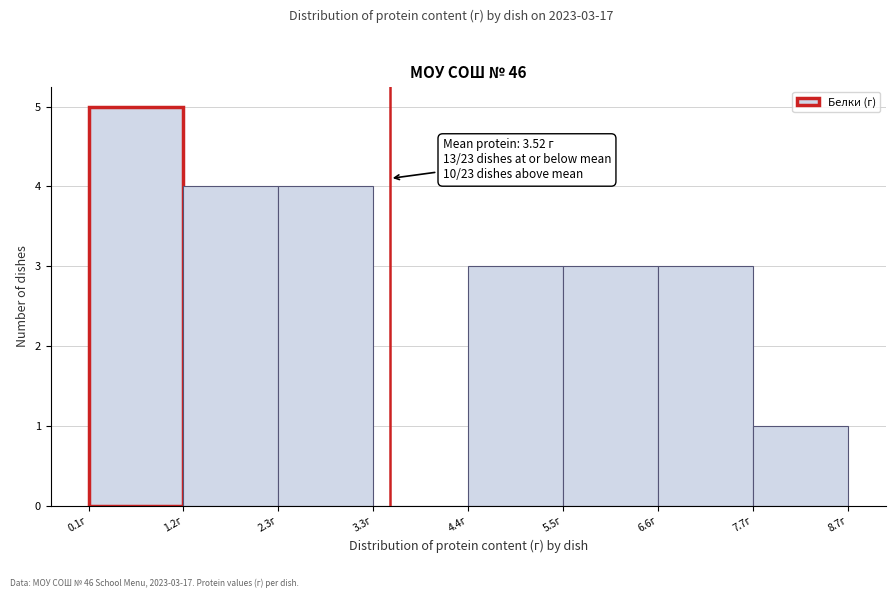

Over which range of the x-axis is the bar tallest?

0.2 to 1.2